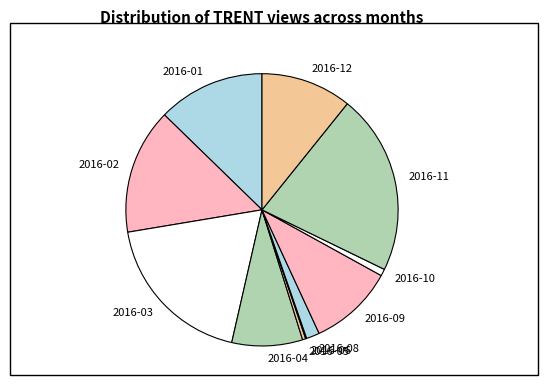

Does any single category account for the majority?

No